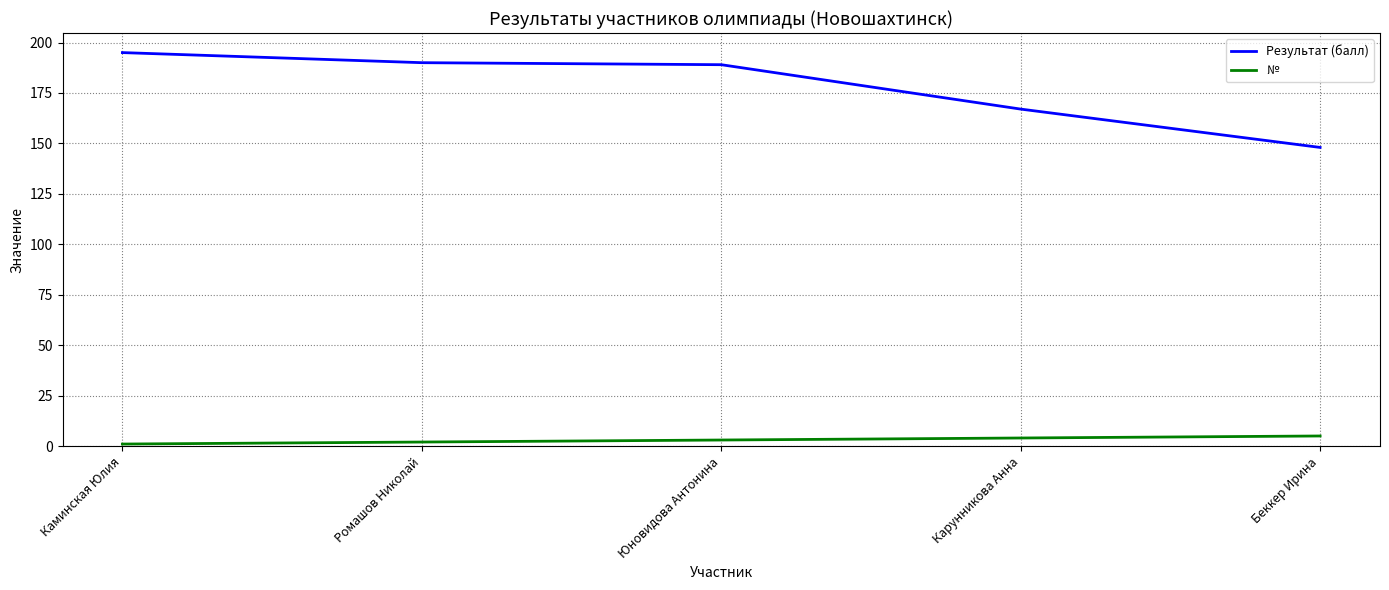

What is the difference between the maximum and minimum values in the Результат (балл) series?

47